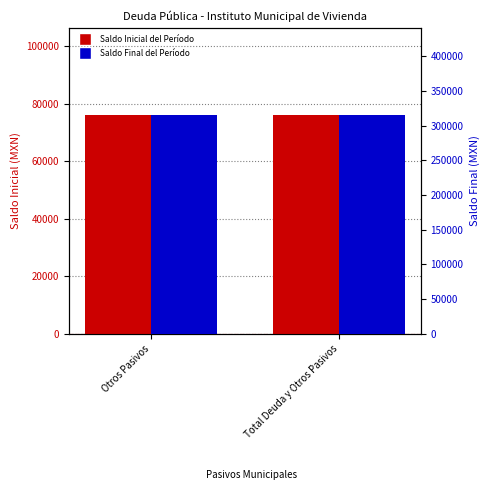

How many bars are there in total?

4